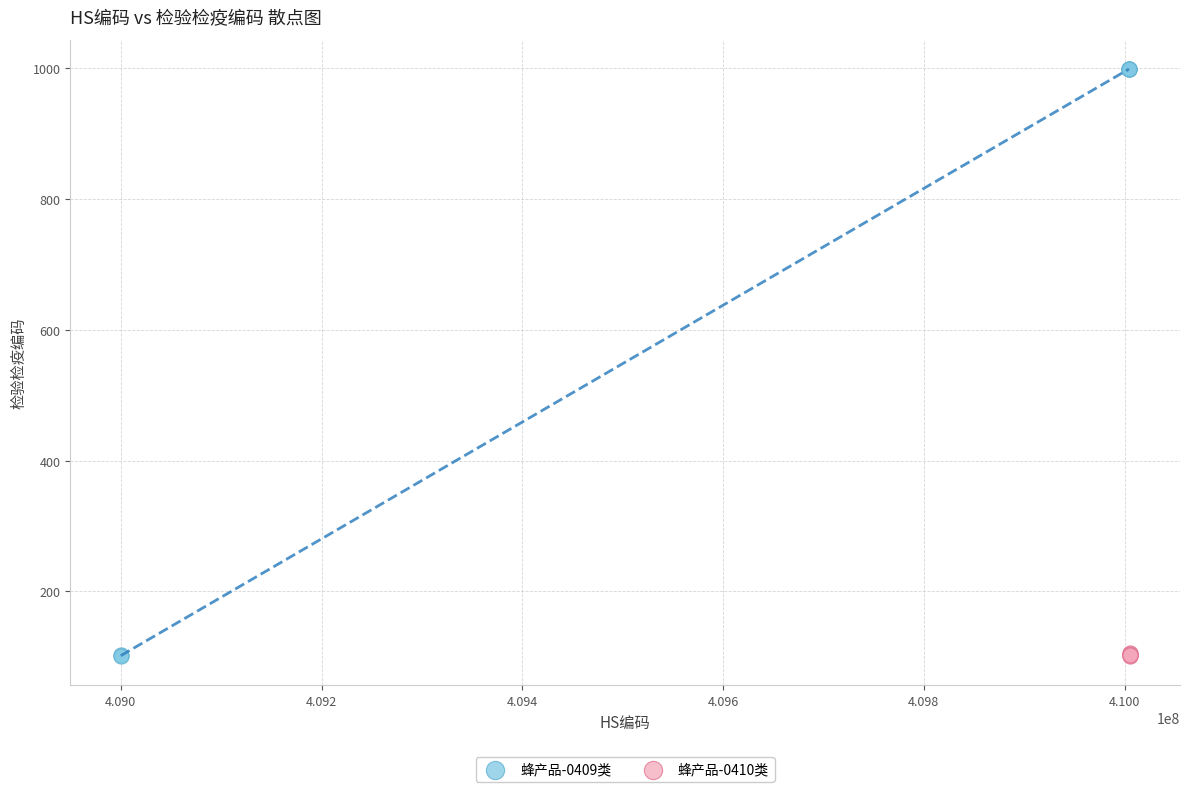

Which series has the largest Y range (max minus min)?

蜂产品-0409类